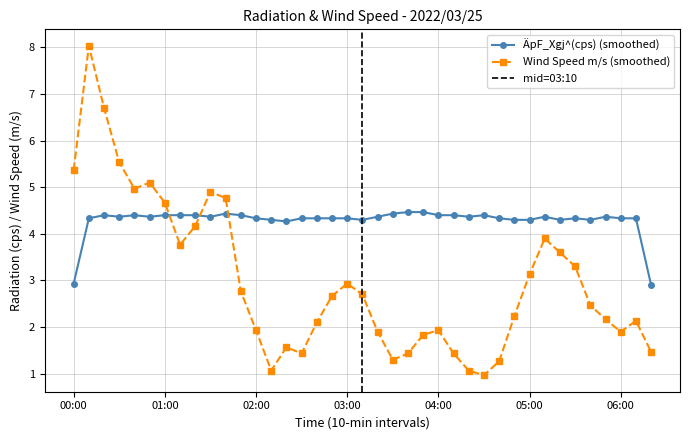

True or false: ÄpF_Xgj^(cps) and Wind Speed (m/s) cross at least once.

True